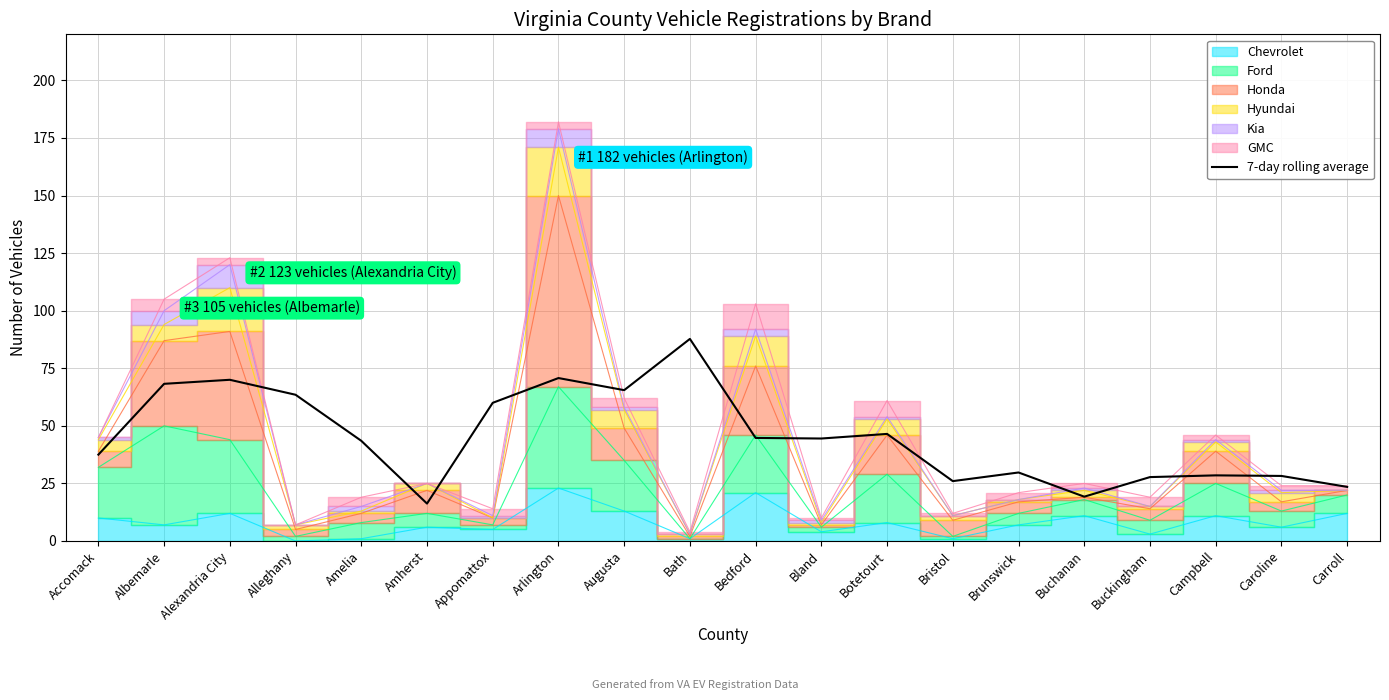

List the labels in order of value, smallest first.

Amherst, Buchanan, Carroll, Bristol, Buckingham, Caroline, Campbell, Brunswick, Accomack, Amelia, Bland, Bedford, Botetourt, Appomattox, Alleghany, Augusta, Albemarle, Alexandria City, Arlington, Bath